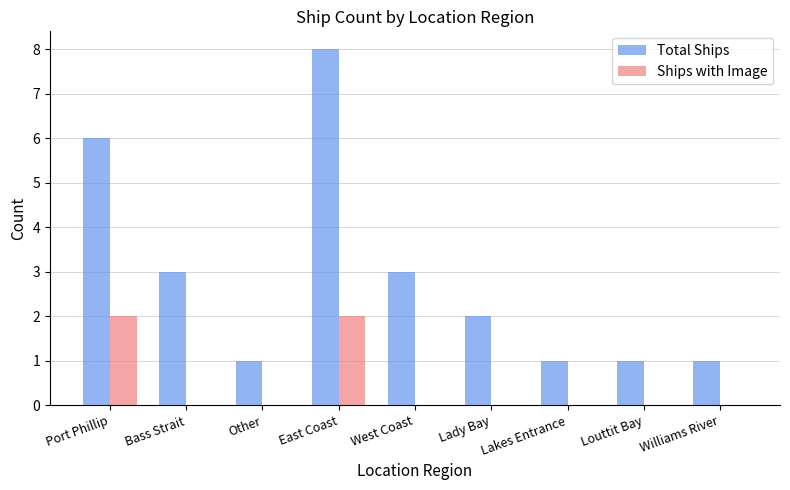

Which series has the widest spread of values?

Total Ships